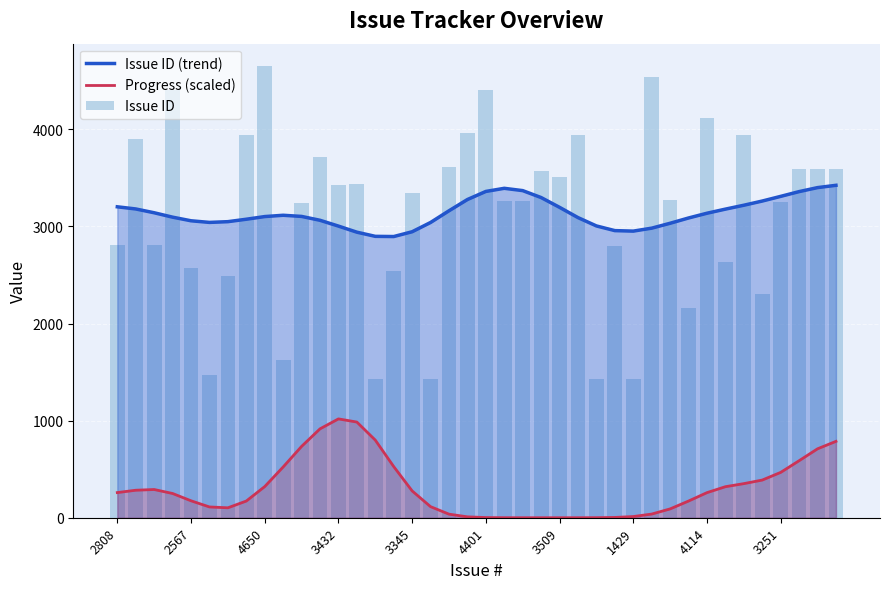

What is the minimum value for Issue ID (trend)?

2896.0